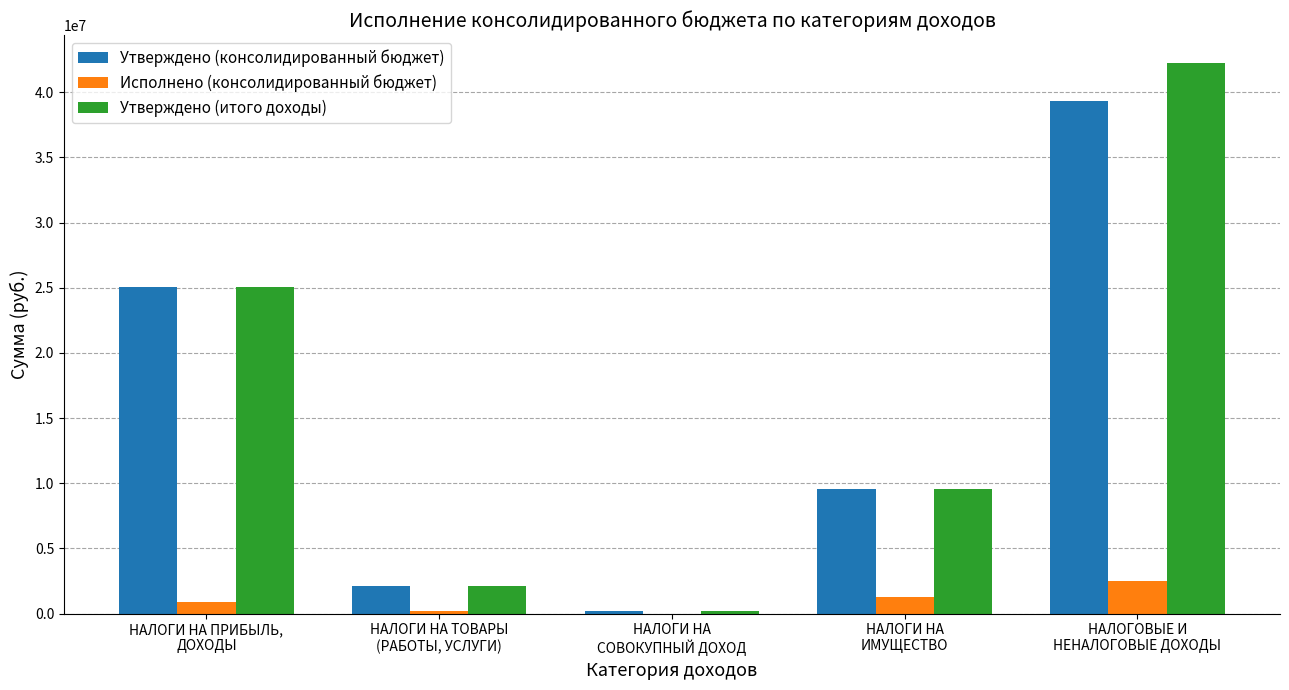

At which label does Утверждено (итого доходы) first exceed 9589600?

НАЛОГИ НА ПРИБЫЛЬ,
ДОХОДЫ